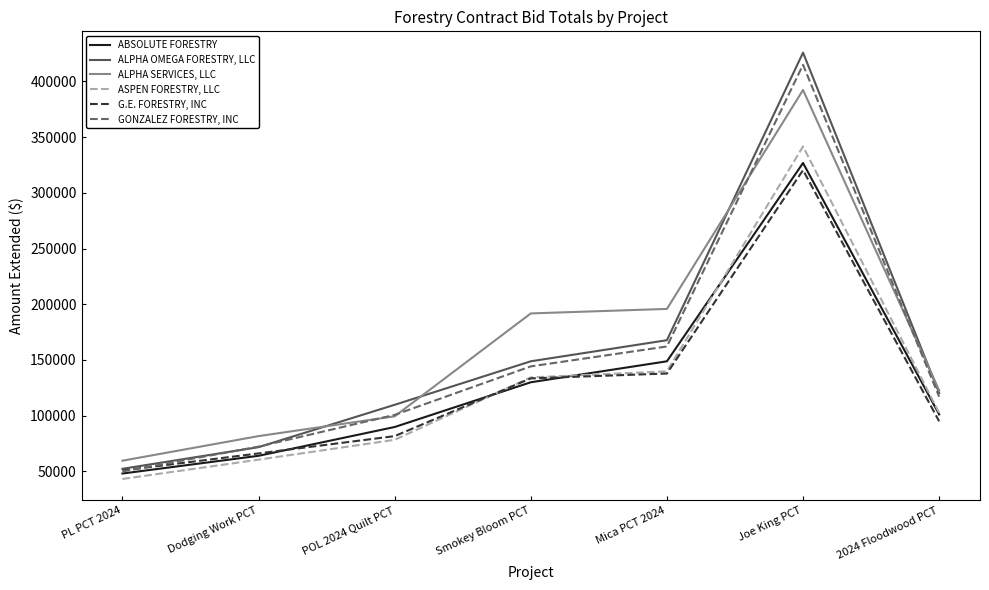

True or false: ASPEN FORESTRY, LLC has a value of 247363 at Mica PCT 2024.

False